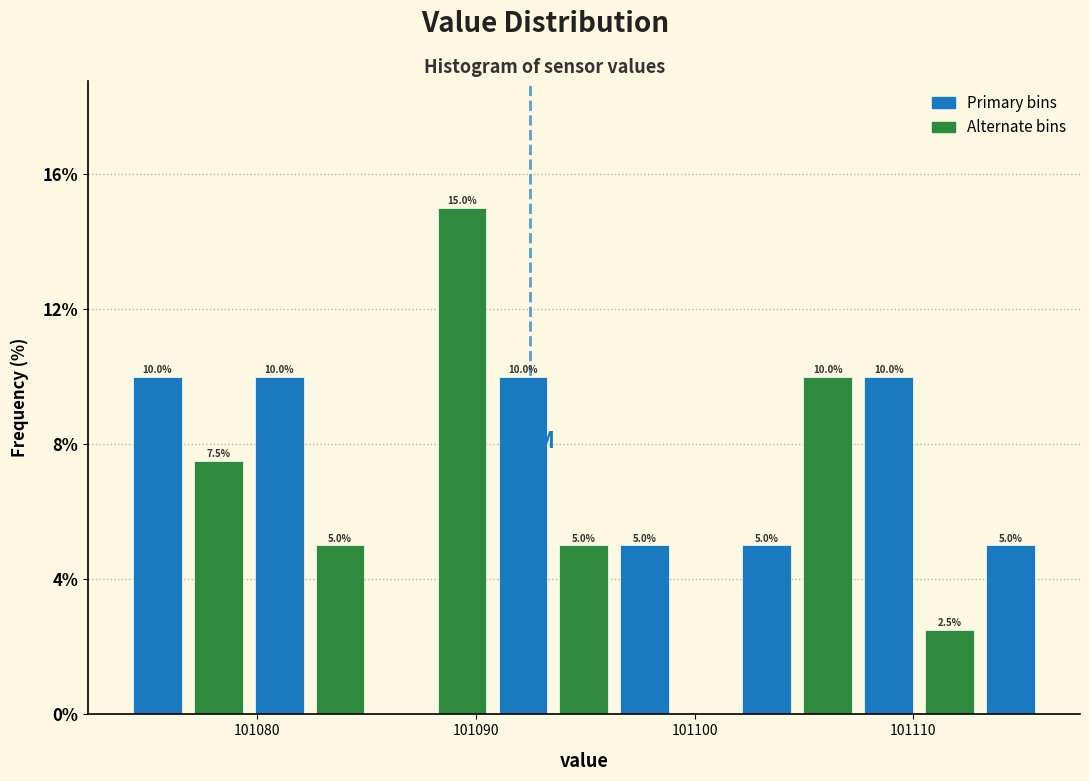

Read against the x-axis, roughly where is the centre of the tallest bar?

101089